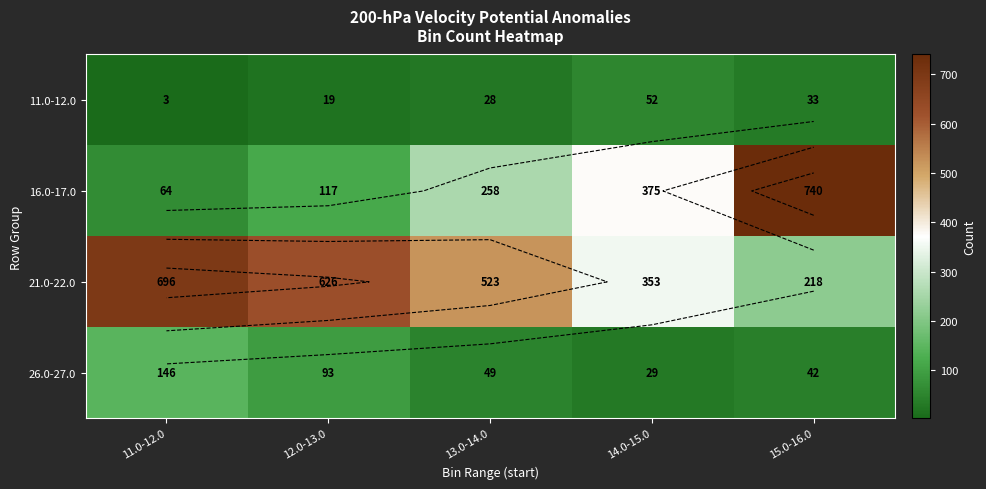

What is the lowest value of the 11.0-12.0 series?

3